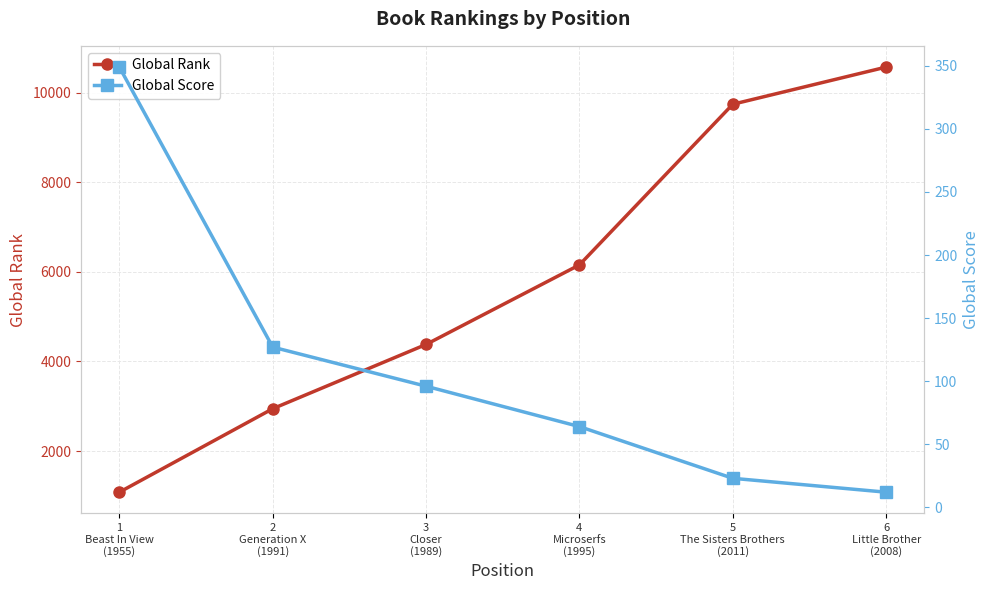

What position from the right is 6
Little Brother
(2008)?

1